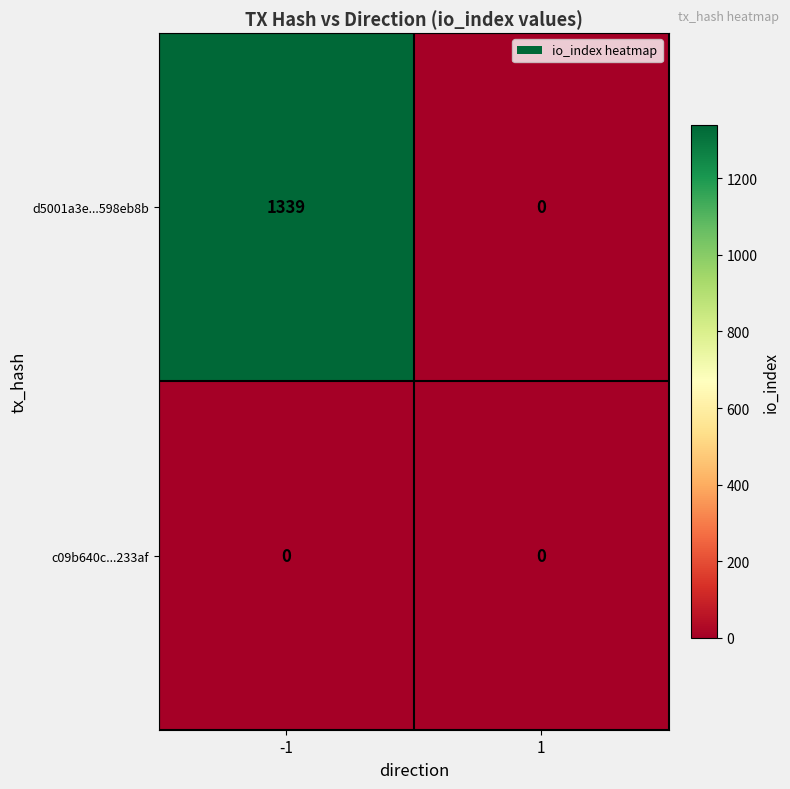

What is the greatest value displayed?

1339